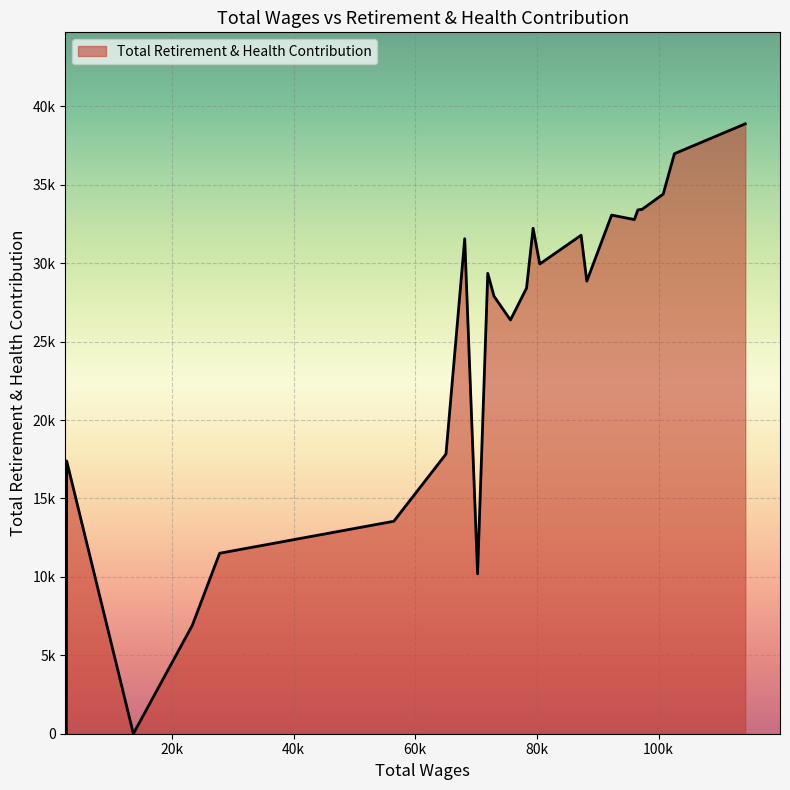

What is the ratio of the value at 79370.0 to the value at 96601.0?

1.0